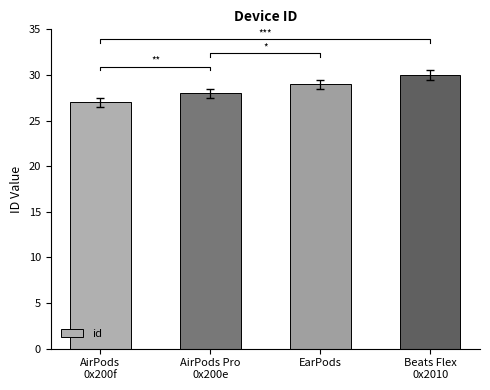

What is the difference between the maximum and second lowest values?

2